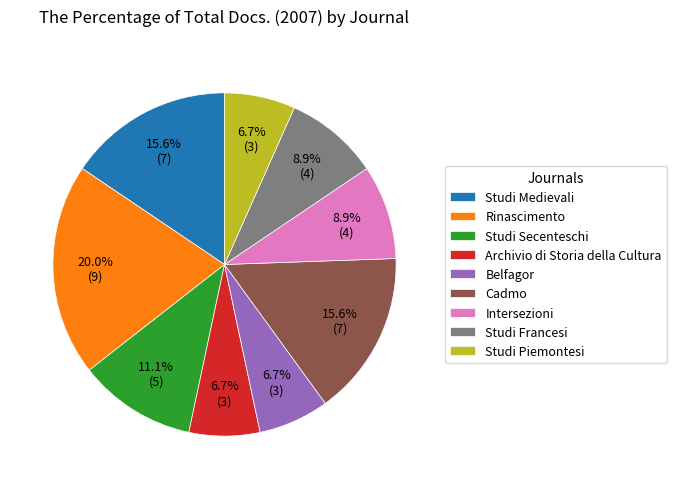

How many slices are in this pie chart?

9